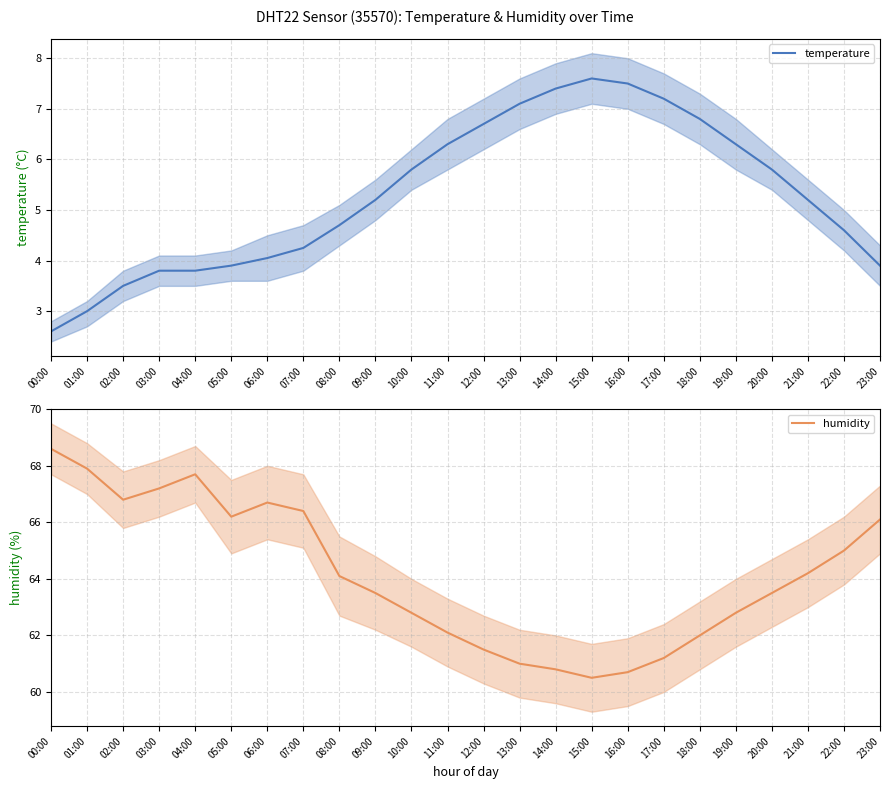

Is this an area chart (filled region under the line)?

No